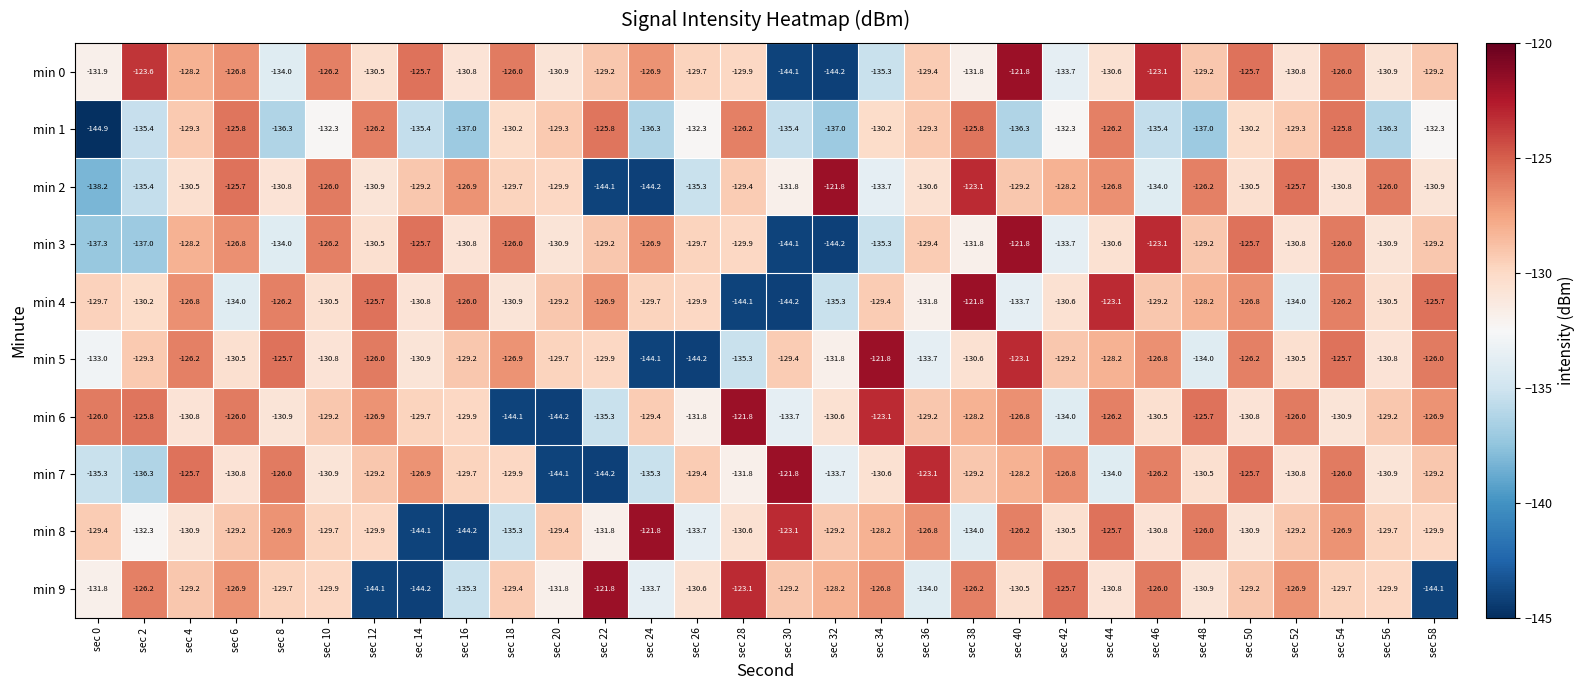

Which series has the largest total across all categories?

min 6